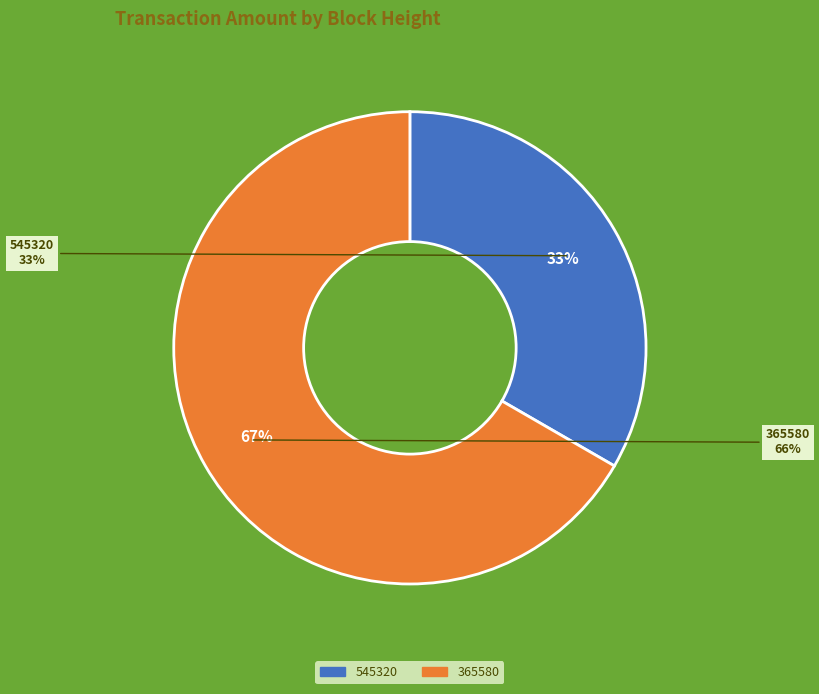

To the nearest percent, what portion does 365580 represent?

67%